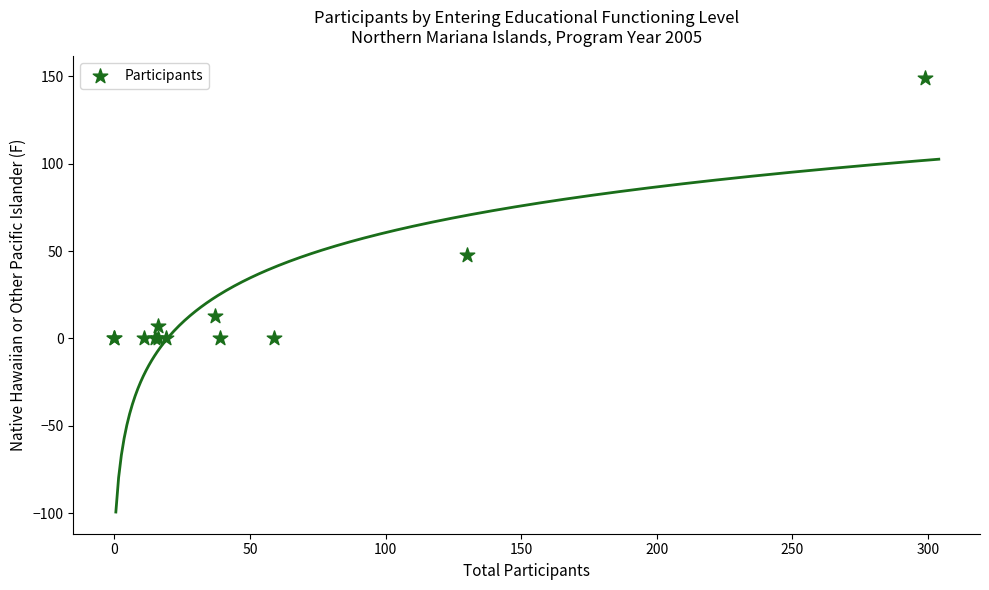

What Y value in the scatter plot is closest to 74?

48